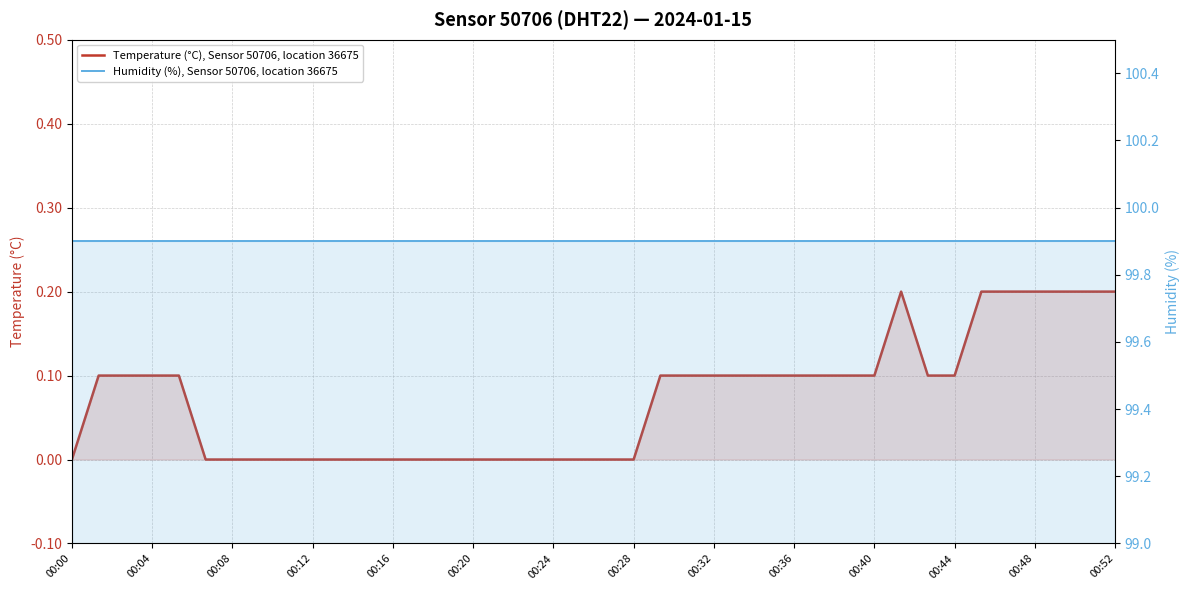

In Temperature (°C), Sensor 50706, location 36675, how many points are higher than both neighbors (excluding endpoints)?

1